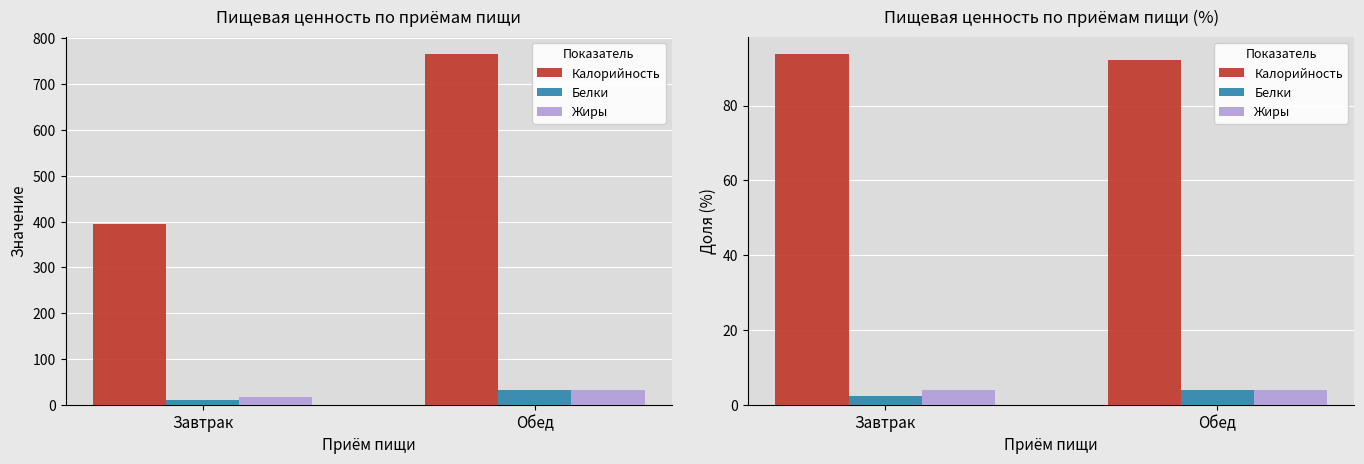

Is it true that Калорийность equals 92.3 at Обед?

True